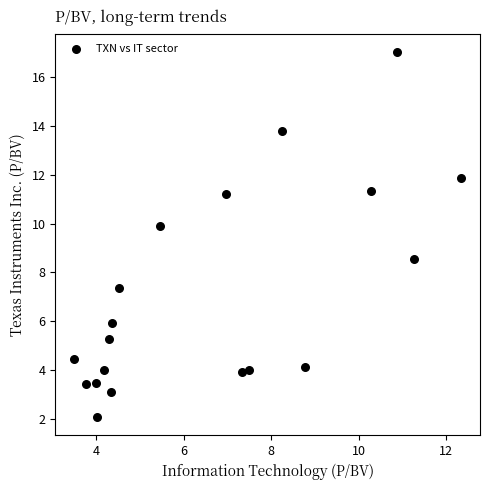

What Y value in the scatter plot is closest to 9?

8.6